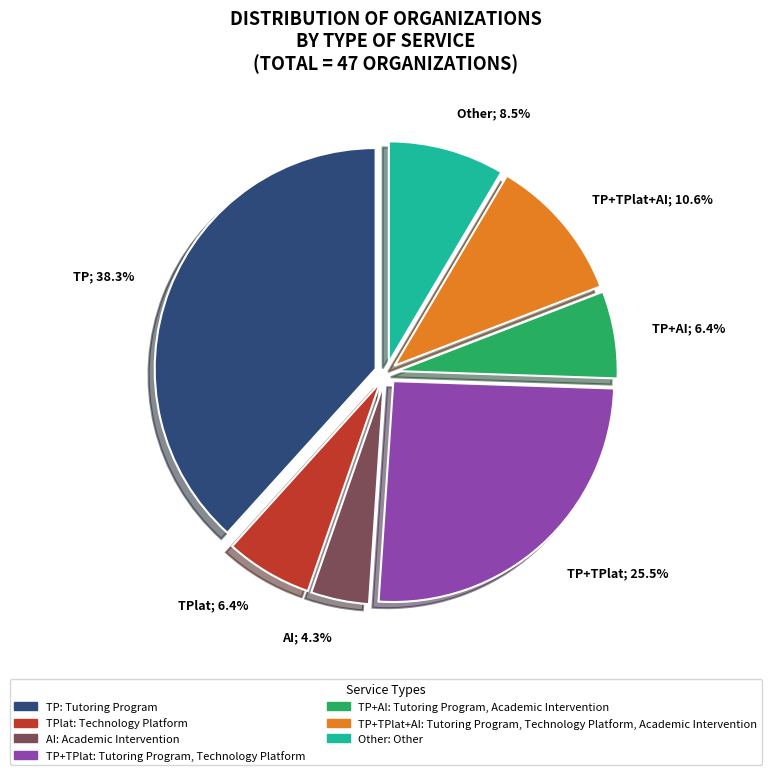

Does any single category account for the majority?

No